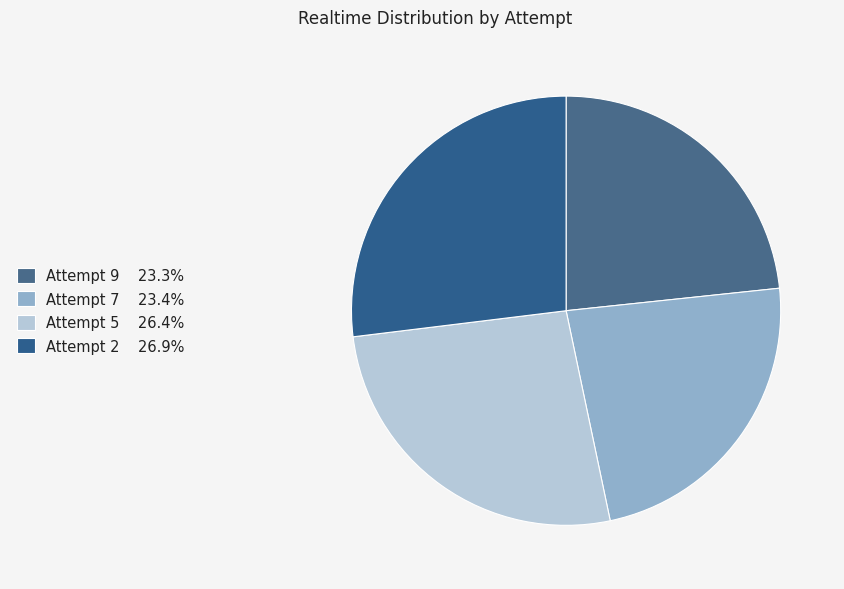

What percentage do Attempt 2 and Attempt 7 together represent?

50.3%